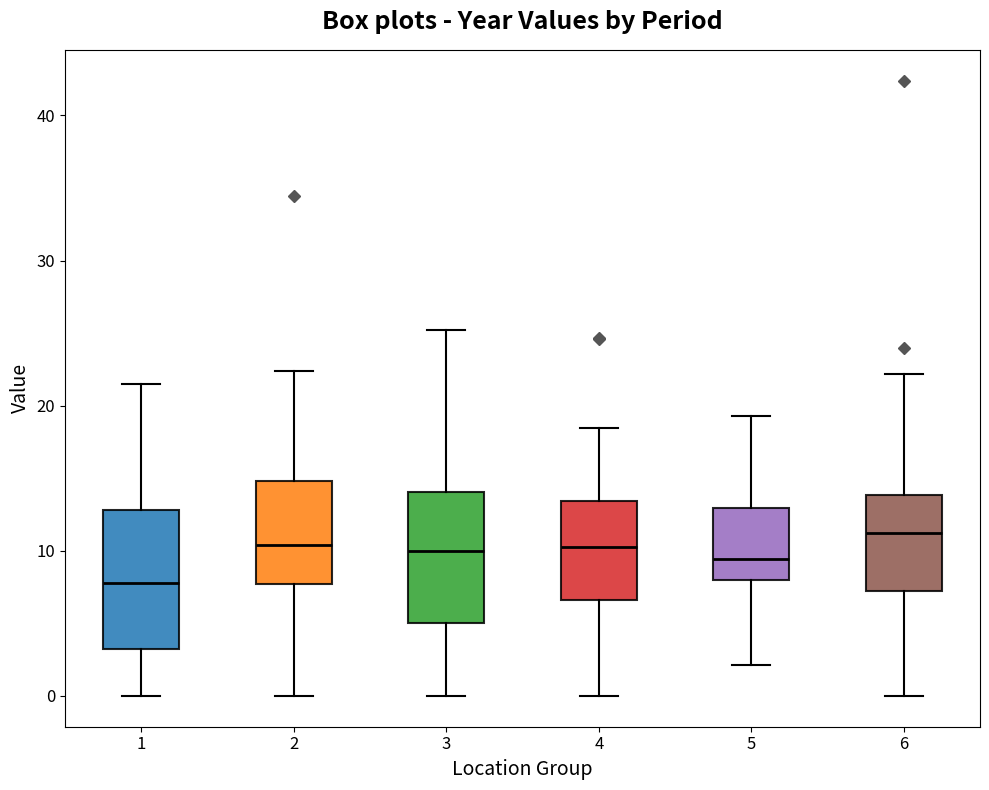

Reading left to right, read every box against the y-axis: the position of its median line, the range the box covers, and the ends of its whiskers. The values are not printed on the chart, so give them approximately, as read against the axis.

1: median 8, box 3 to 13, whiskers 0 to 22
2: median 10, box 8 to 15, whiskers 0 to 22
3: median 10, box 5 to 14, whiskers 0 to 25
4: median 10, box 7 to 13, whiskers 0 to 18
5: median 9, box 8 to 13, whiskers 2 to 19
6: median 11, box 7 to 14, whiskers 0 to 22